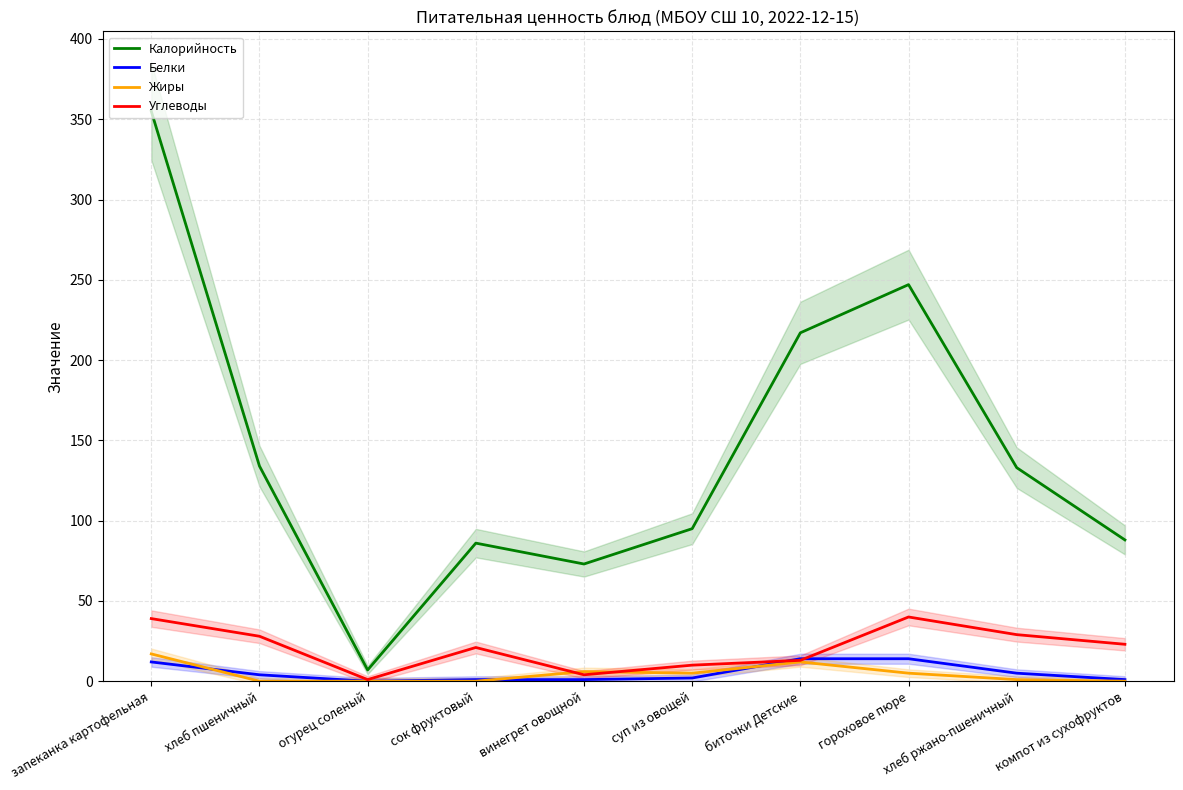

How many lines are shown in the chart?

4